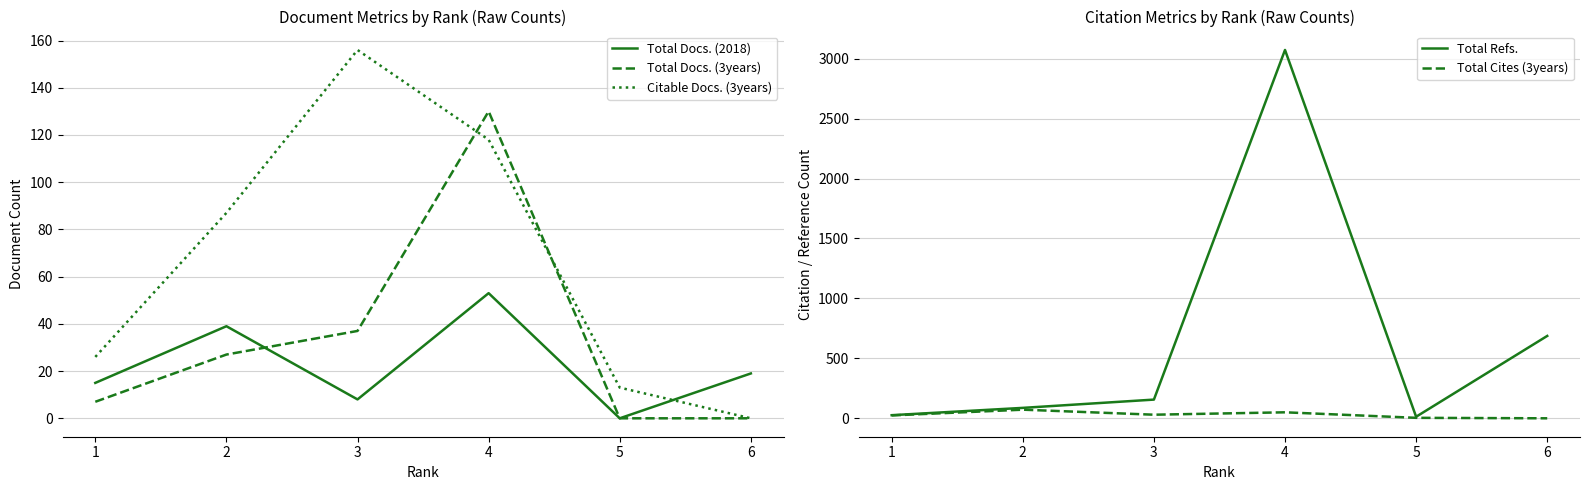

What are all the series names shown in the legend?

Total Docs. (2018), Total Docs. (3years), Citable Docs. (3years), Total Refs., Total Cites (3years)